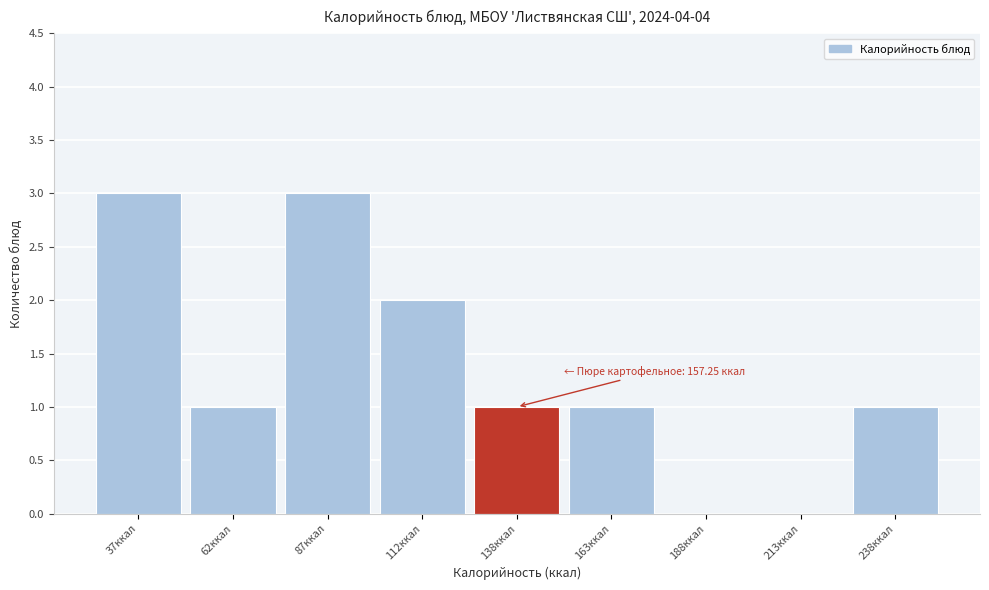

Reading right to left, transcribe all the data shown in this chart.

238ккал=1	213ккал=0	188ккал=0	163ккал=1	138ккал=1	112ккал=2	87ккал=3	62ккал=1	37ккал=3